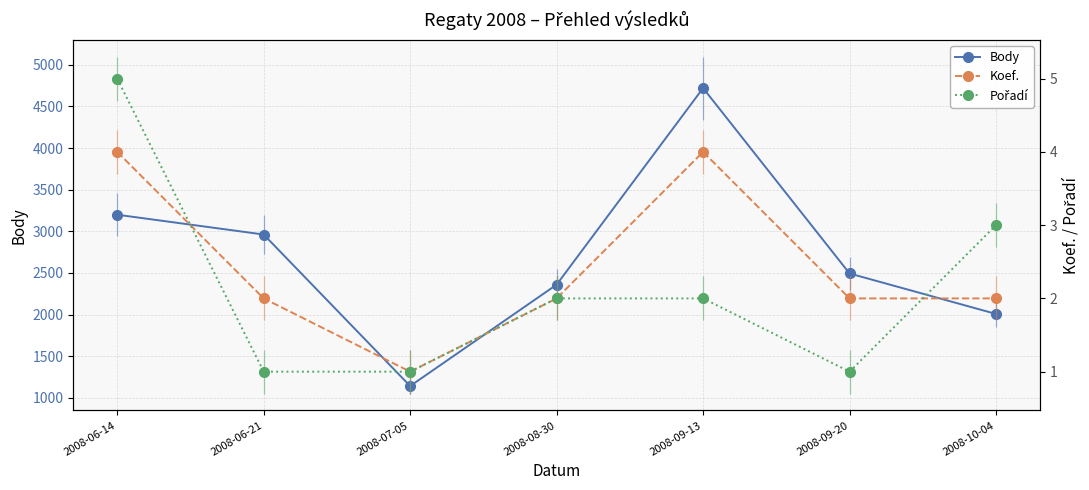

Between 2008-10-04 and 2008-09-20, which is larger?

2008-09-20